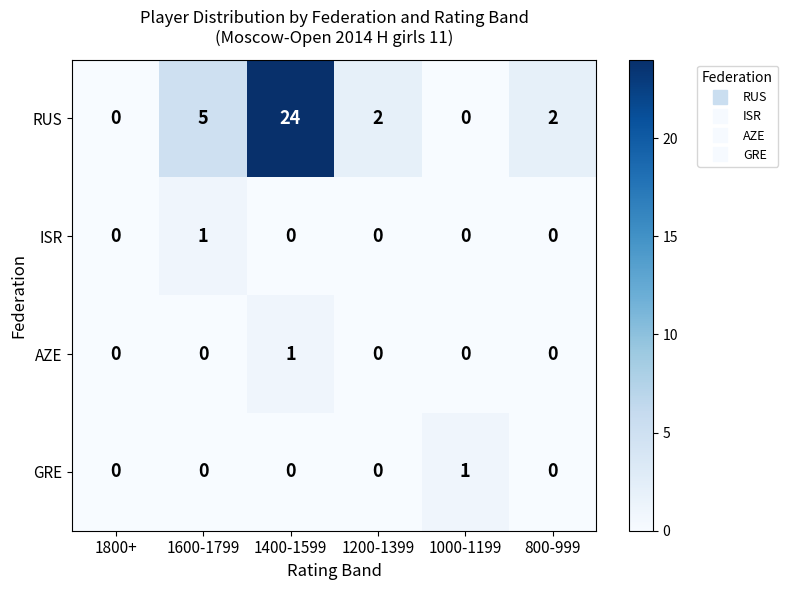

Count the number of data series in this chart.

4